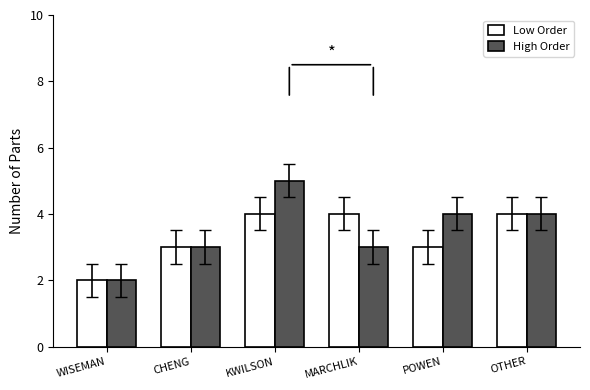

What is the label of the 5th bar from the left?

POWEN